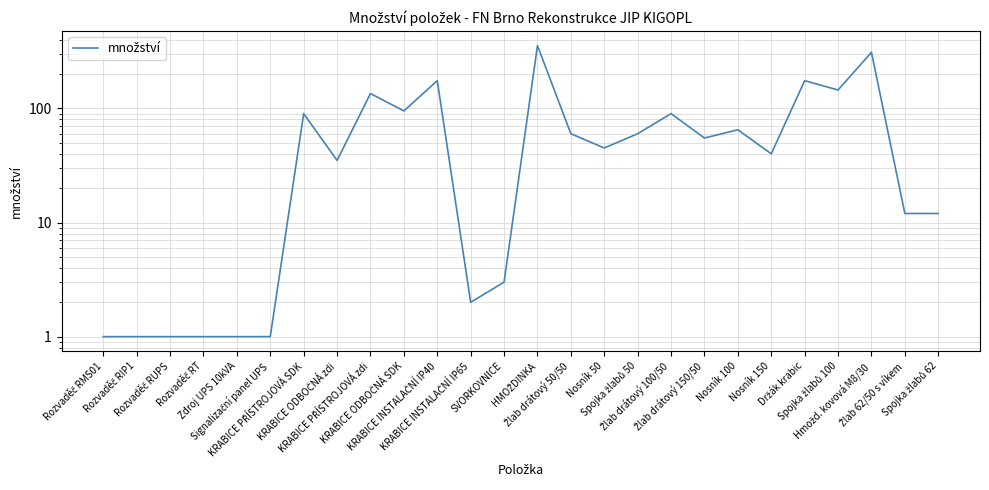

What is the change in value from Žlab drátový 100/50 to Žlab 62/50 s víkem?

-78